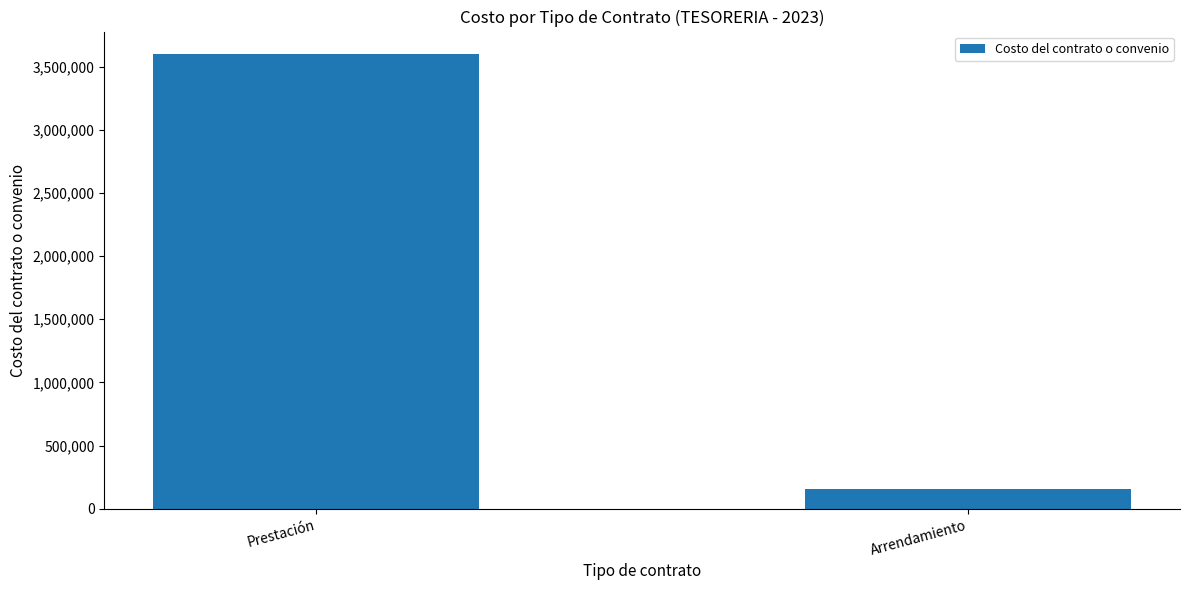

Which label corresponds to the smallest value in the chart?

Arrendamiento